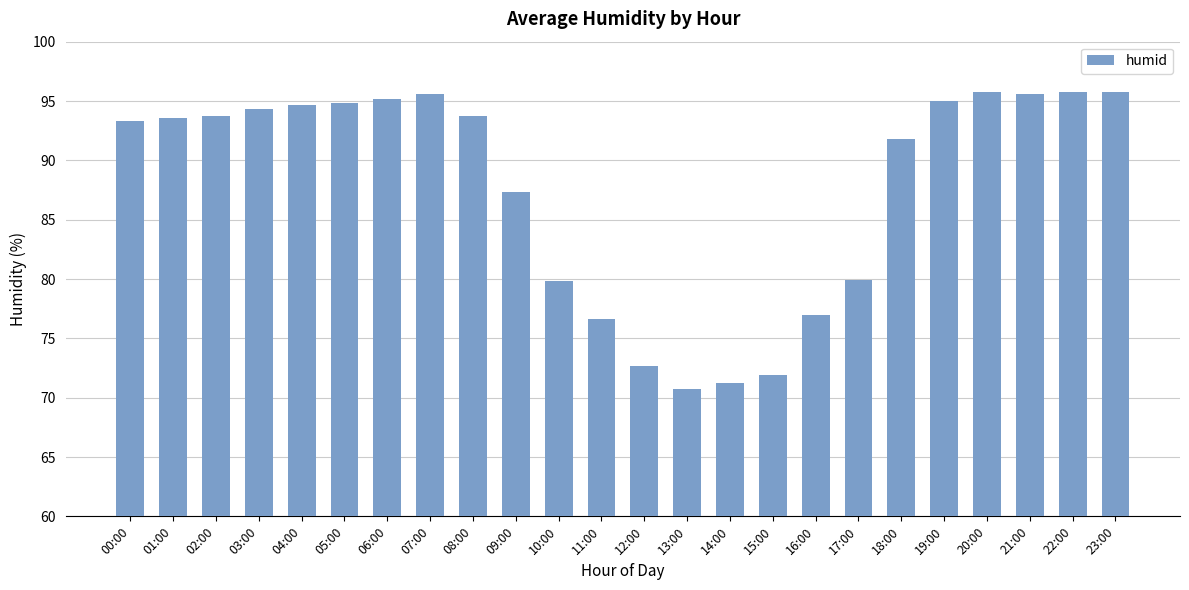

Read the value at 14:00.

71.2